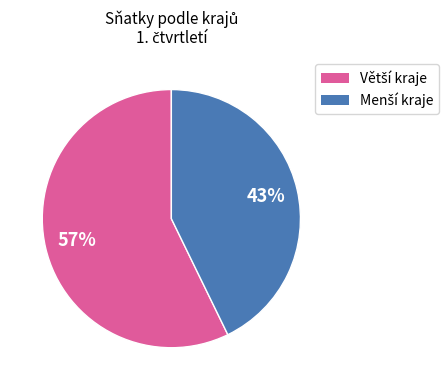

Does any single category account for the majority?

Yes